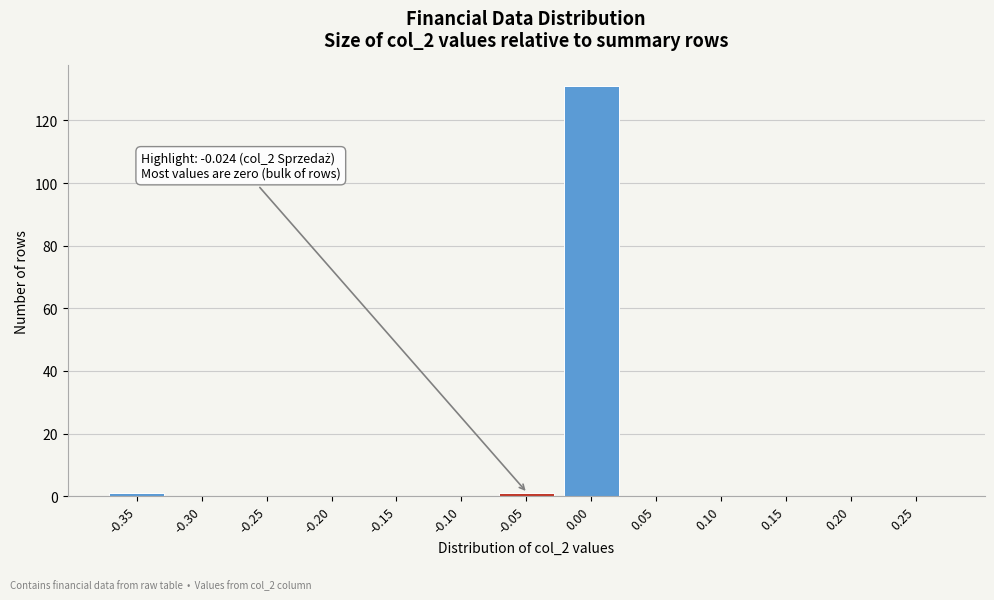

Reading left to right, extract all data points from this chart.

-0.35=1	-0.30=0	-0.25=0	-0.20=0	-0.15=0	-0.10=0	-0.05=1	0.00=131	0.05=0	0.10=0	0.15=0	0.20=0	0.25=0